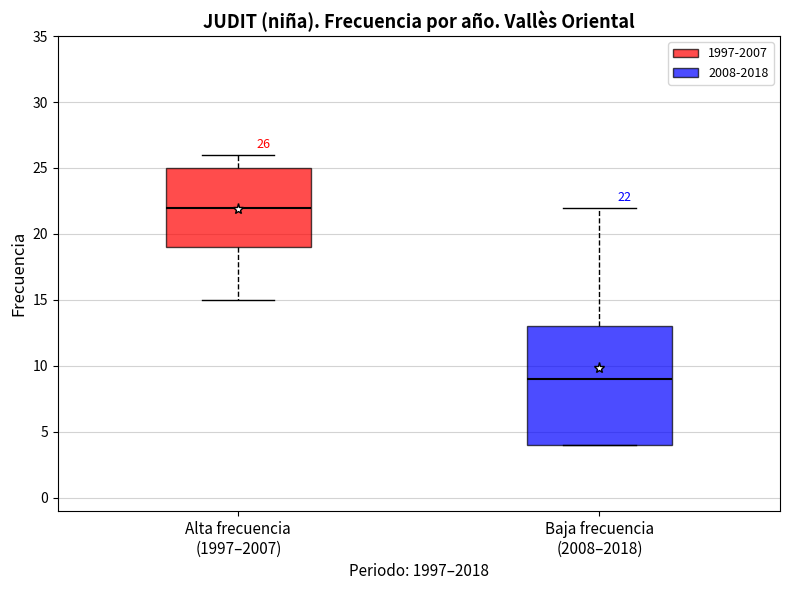

Which box's median line is the lowest?

Baja frecuencia (2008–2018)